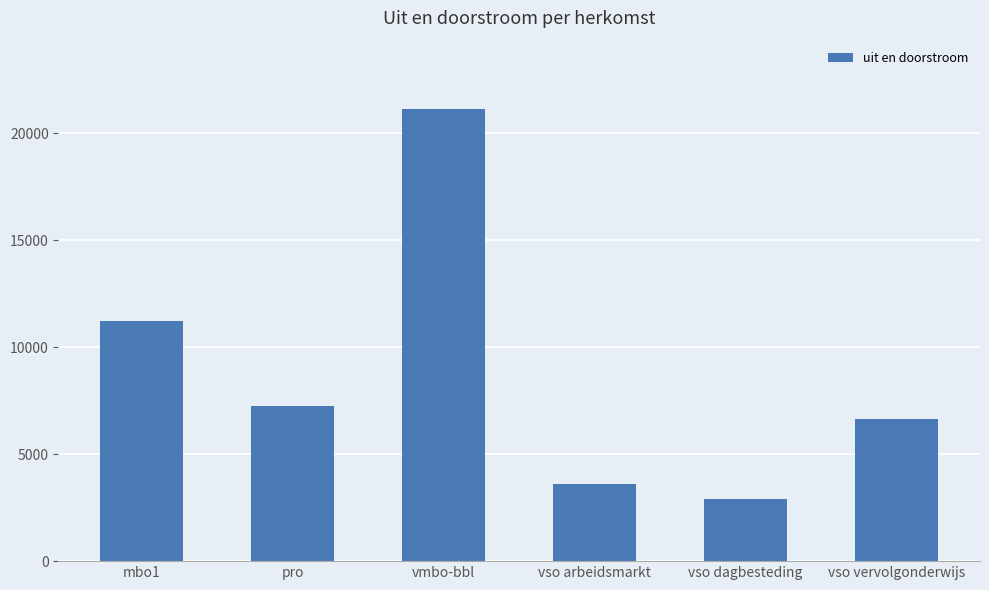

Which has a higher value, vso arbeidsmarkt or vso dagbesteding?

vso arbeidsmarkt